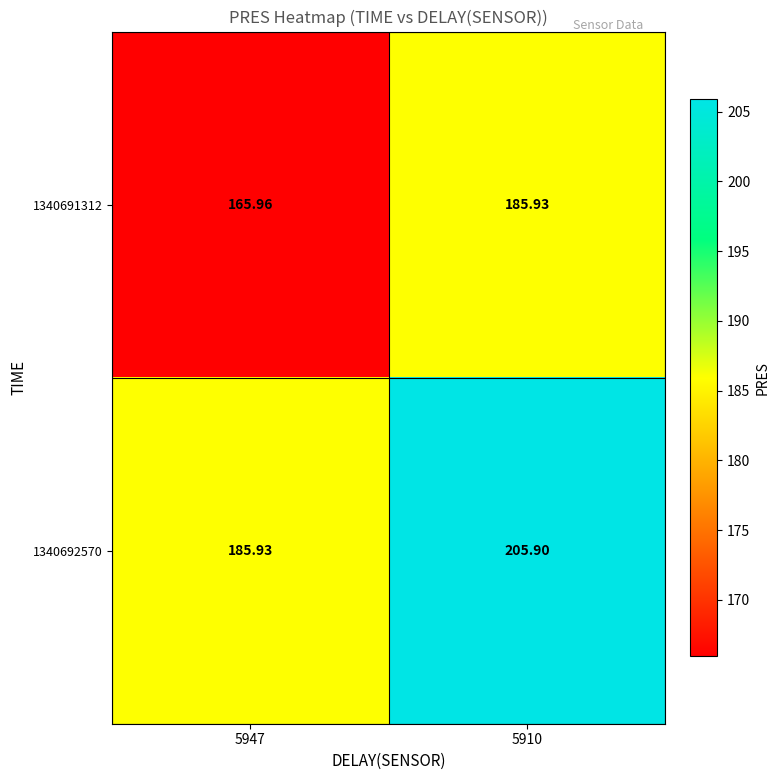

Is the value of 1340691312 at 5910 greater than the value of 1340692570 at 5910?

No